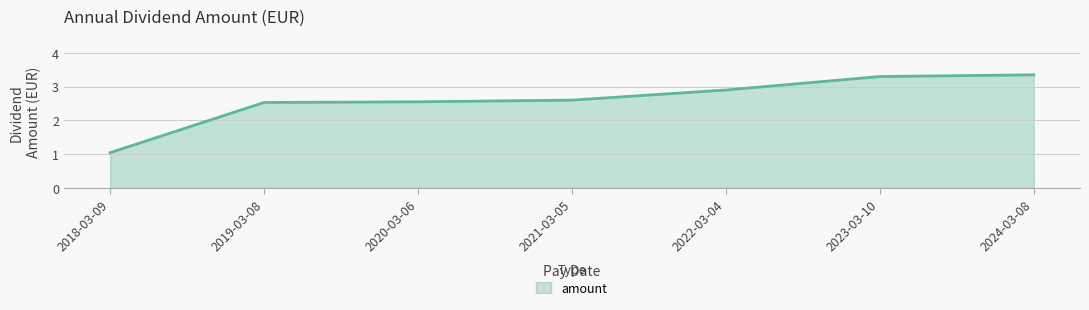

How many values are below 2?

1